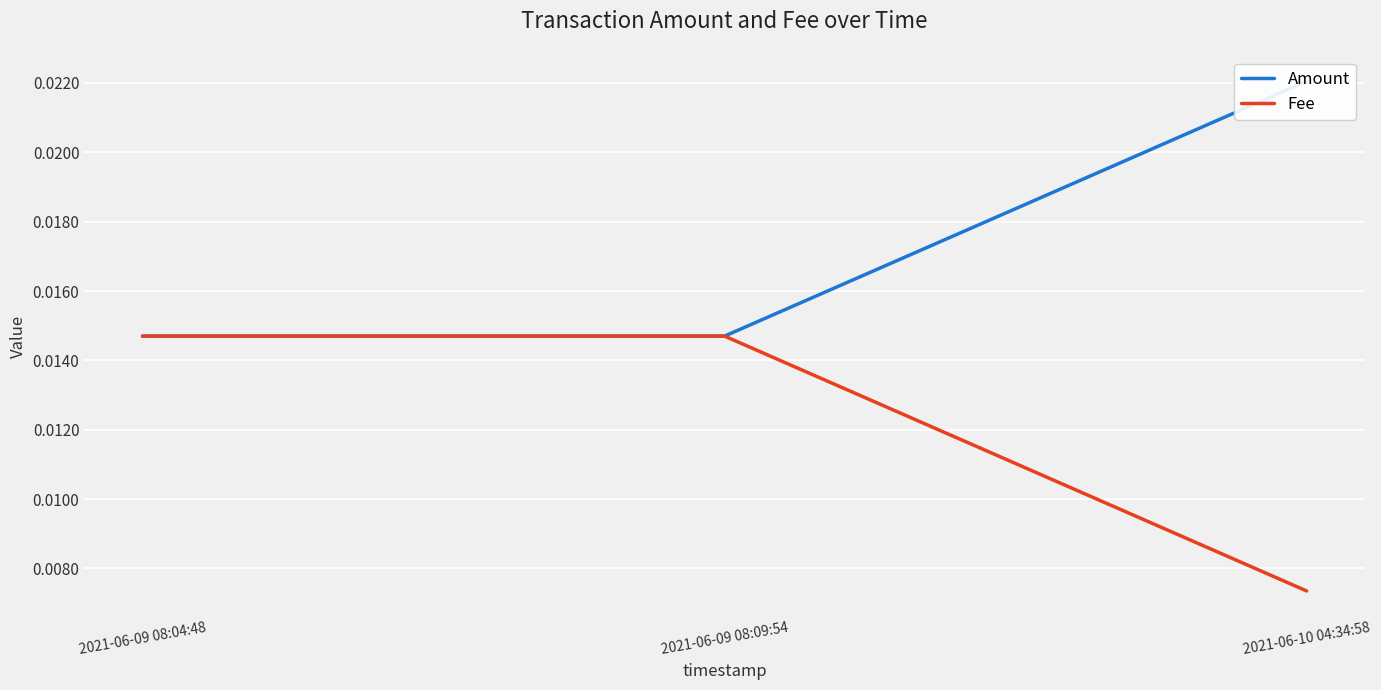

Count the Fee values in the range 0 to 1.

3